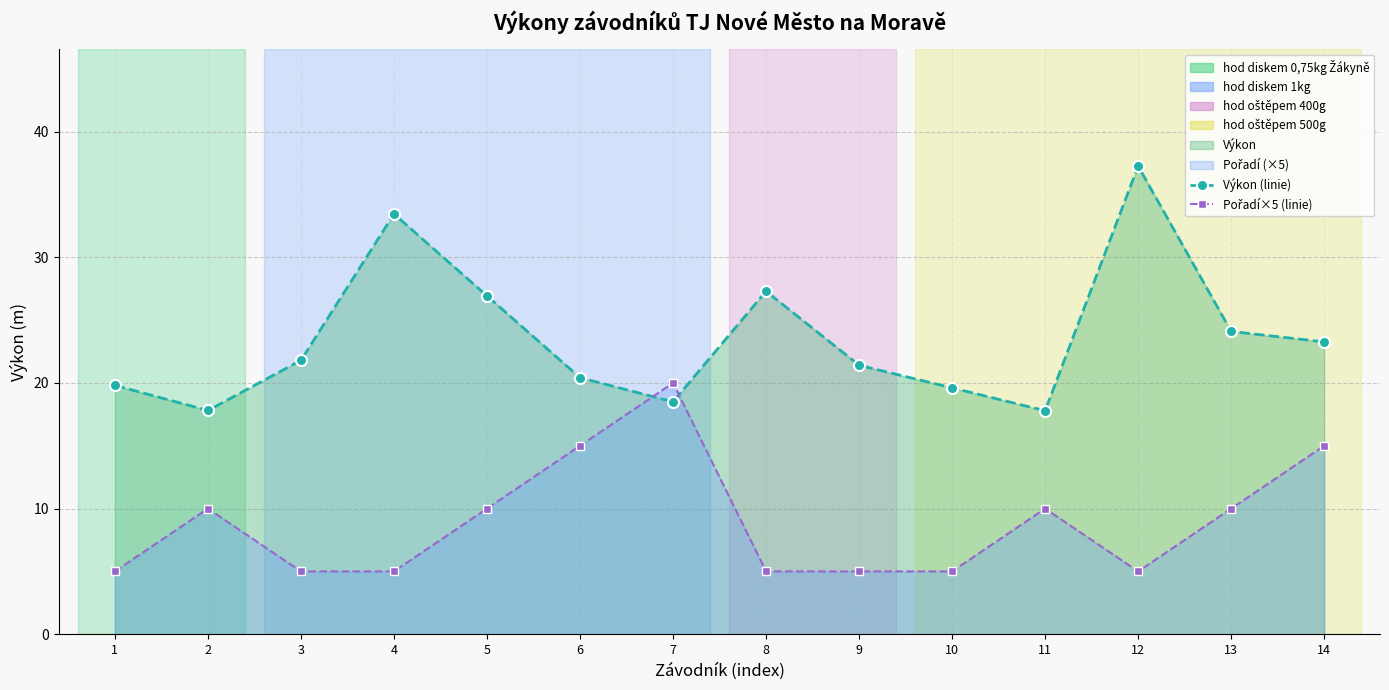

How many values in the Výkon (linie) series are below 21?

6